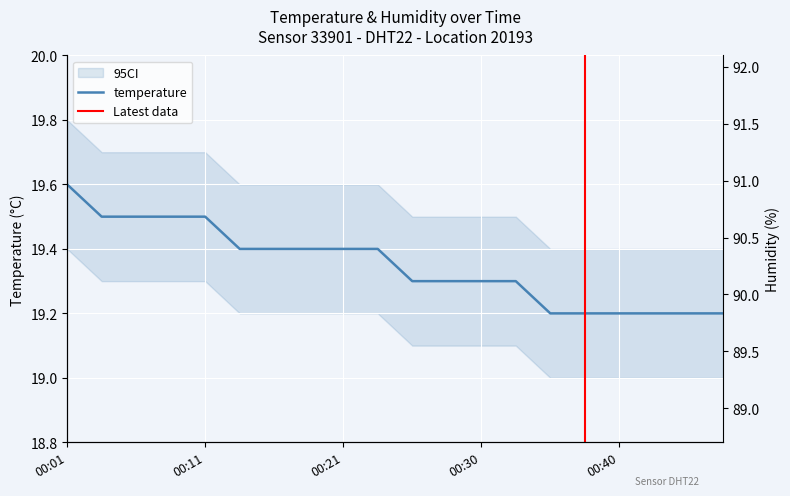

What is the value of the temperature point at the 1st from the left?

19.6